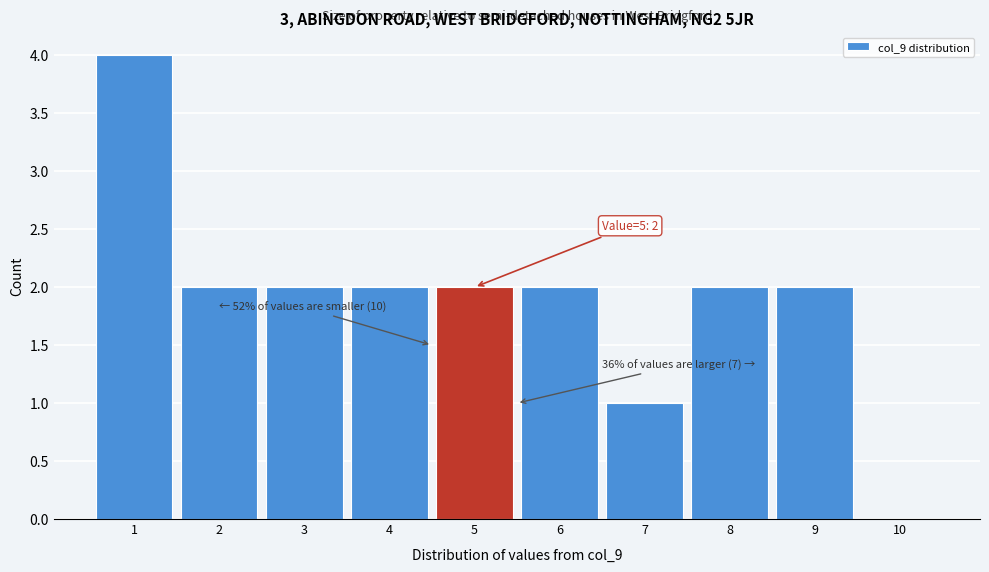

Which range on the x-axis has the tallest bar?

0.5 to 1.5